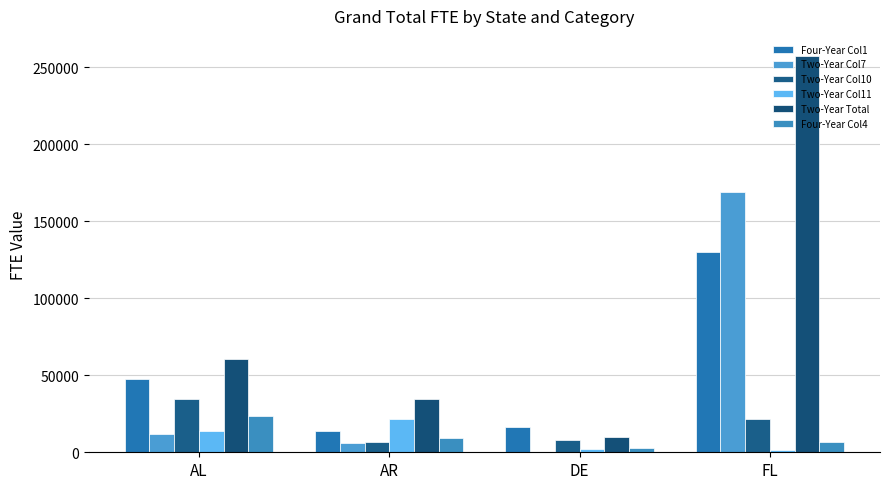

At which label does Two-Year Total first exceed 60590?

AL